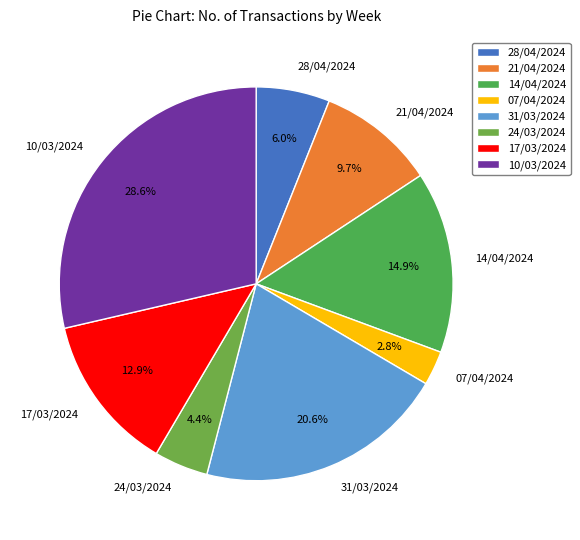

To the nearest percent, what percentage of the pie is 31/03/2024?

21%